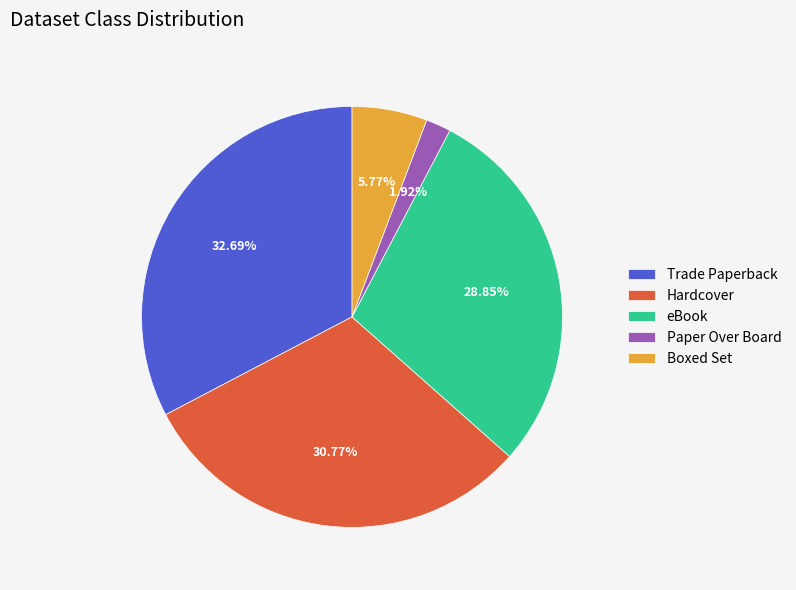

To the nearest percent, what is the average slice percentage?

20%